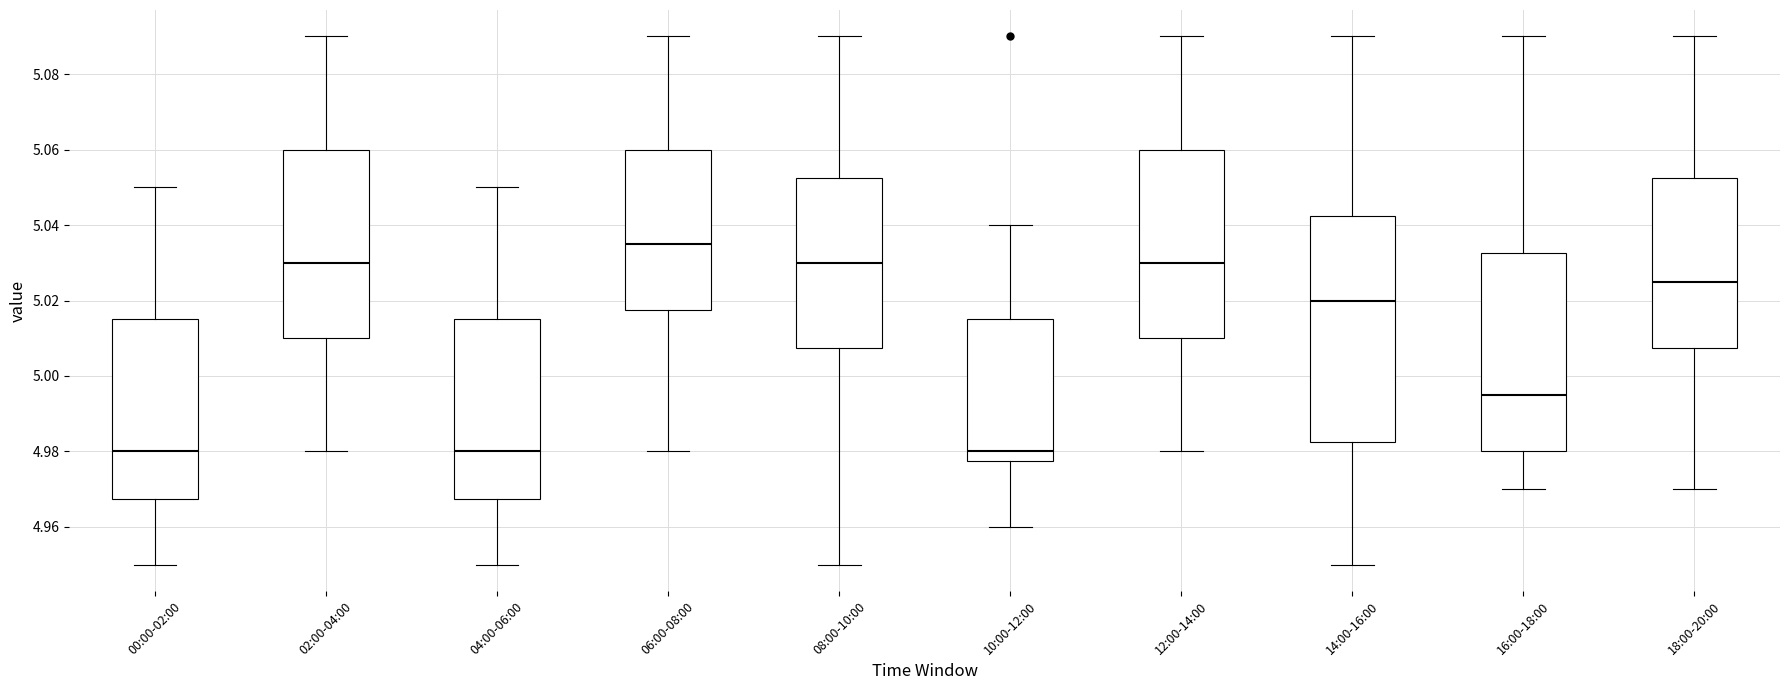

Reading left to right, read every box against the y-axis: the position of its median line, the range the box covers, and the ends of its whiskers. The values are not printed on the chart, so give them approximately, as read against the axis.

00:00-02:00: median 4.980, box 4.968 to 5.016, whiskers 4.950 to 5.050
02:00-04:00: median 5.030, box 5.010 to 5.060, whiskers 4.980 to 5.090
04:00-06:00: median 4.980, box 4.968 to 5.016, whiskers 4.950 to 5.050
06:00-08:00: median 5.036, box 5.018 to 5.060, whiskers 4.980 to 5.090
08:00-10:00: median 5.030, box 5.008 to 5.052, whiskers 4.950 to 5.090
10:00-12:00: median 4.980, box 4.978 to 5.016, whiskers 4.960 to 5.040
12:00-14:00: median 5.030, box 5.010 to 5.060, whiskers 4.980 to 5.090
14:00-16:00: median 5.020, box 4.982 to 5.042, whiskers 4.950 to 5.090
16:00-18:00: median 4.996, box 4.980 to 5.032, whiskers 4.970 to 5.090
18:00-20:00: median 5.026, box 5.008 to 5.052, whiskers 4.970 to 5.090